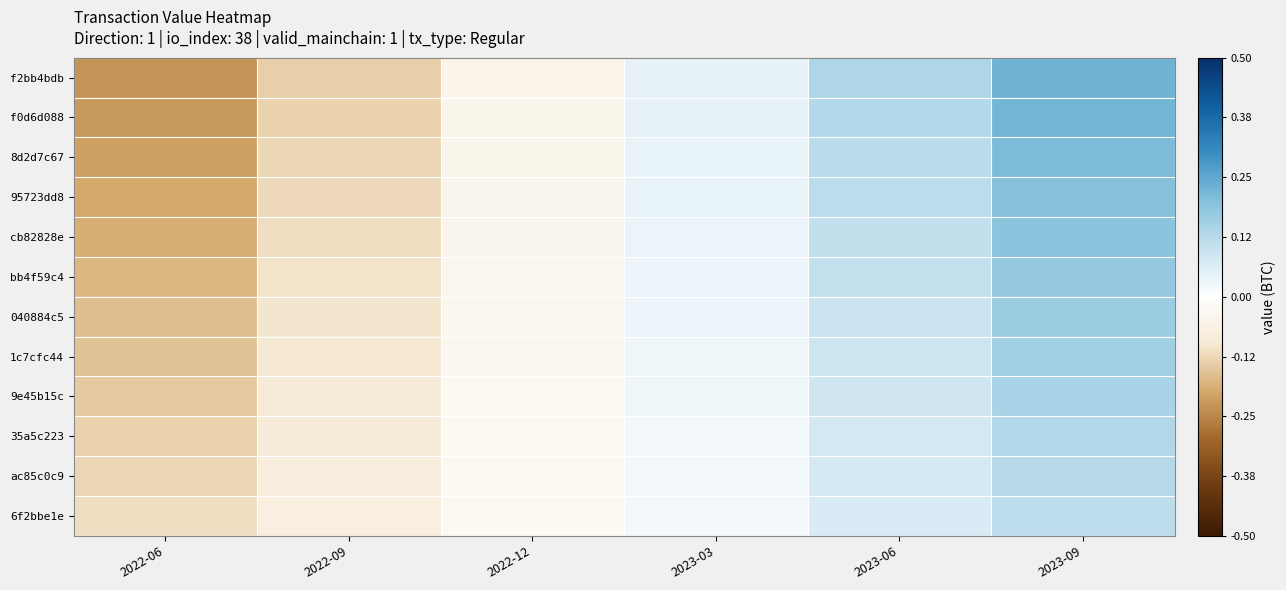

What is the minimum value shown in the chart?

-0.2